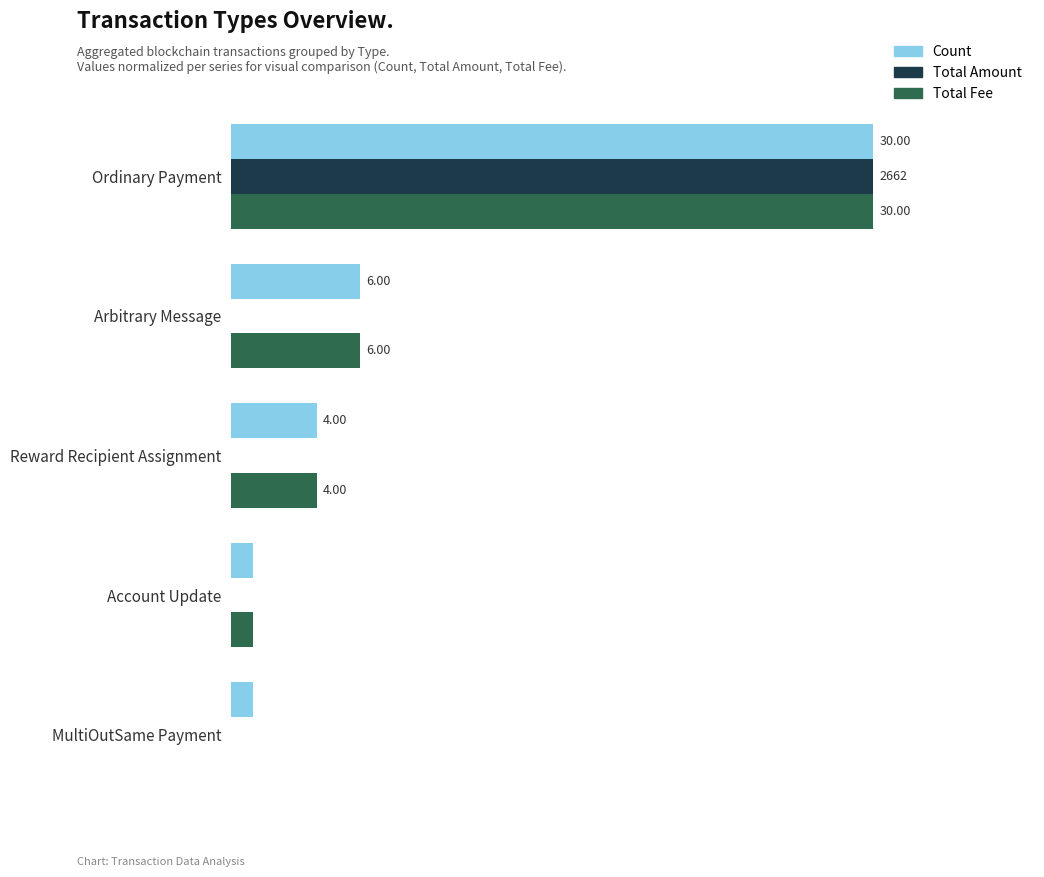

Which series has the widest spread of values?

Total Amount